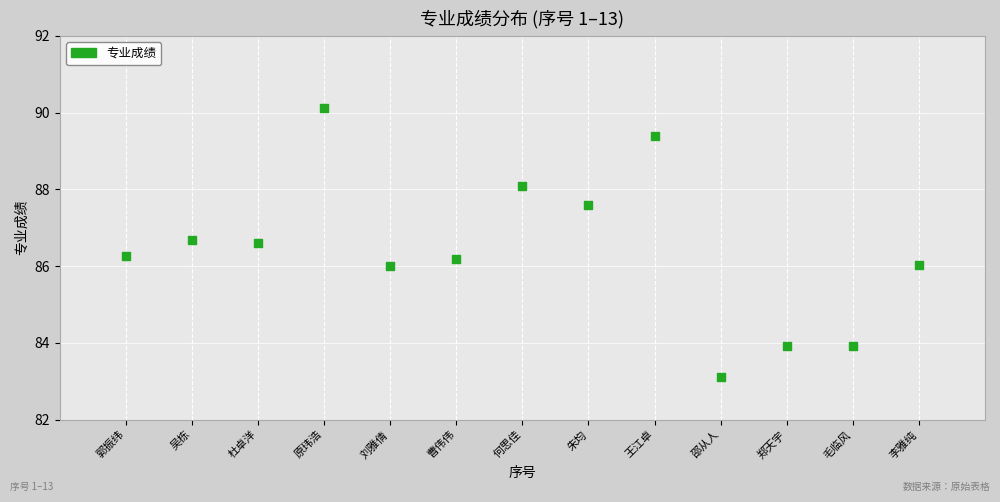

What is the range of X values (max minus min)?

12.0